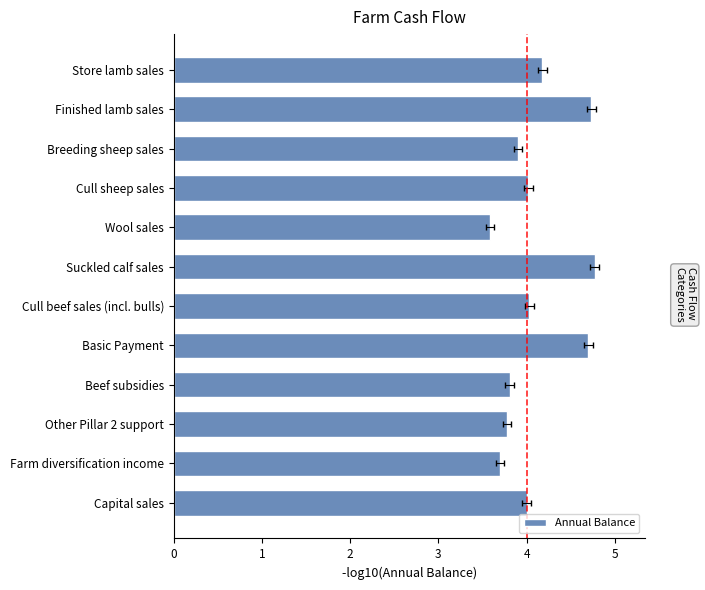

What is the sum of the values at Other Pillar 2 support and Breeding sheep sales?

7.7